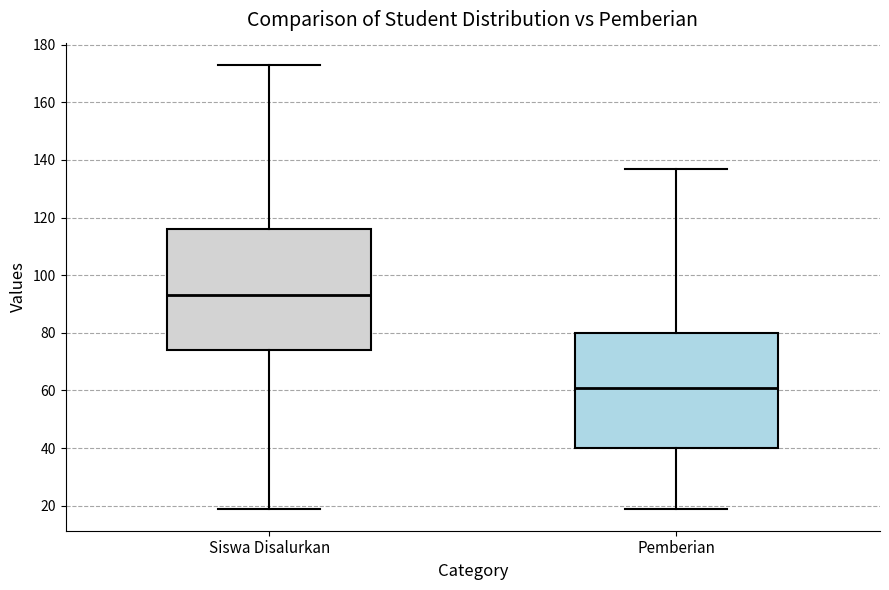

Which box has the lowest median line?

Pemberian